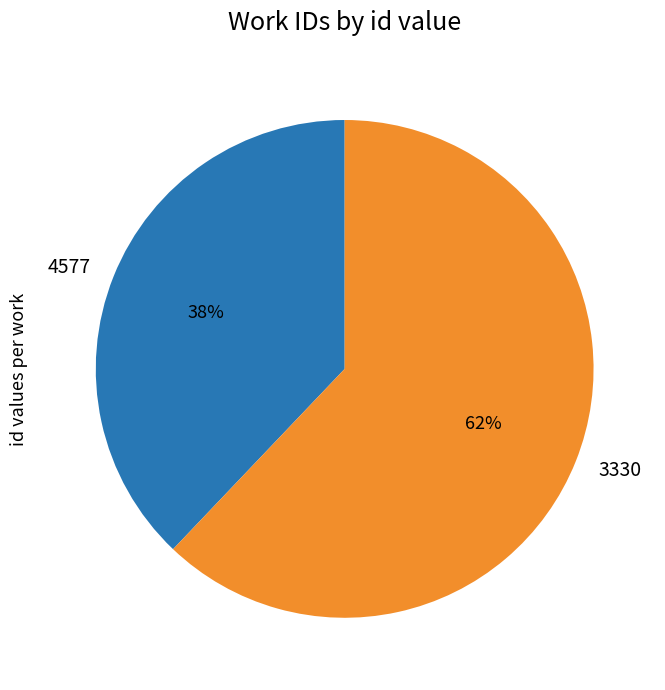

To the nearest percent, what portion does 3330 represent?

62%